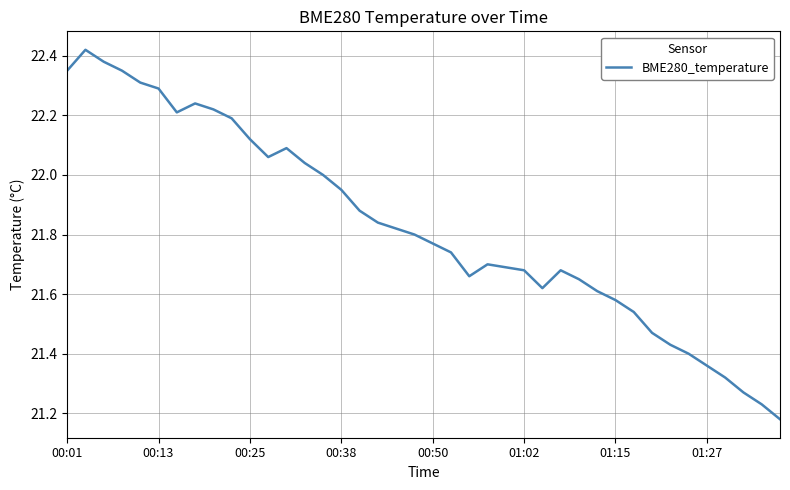

What is the difference between the maximum and minimum values?

1.2